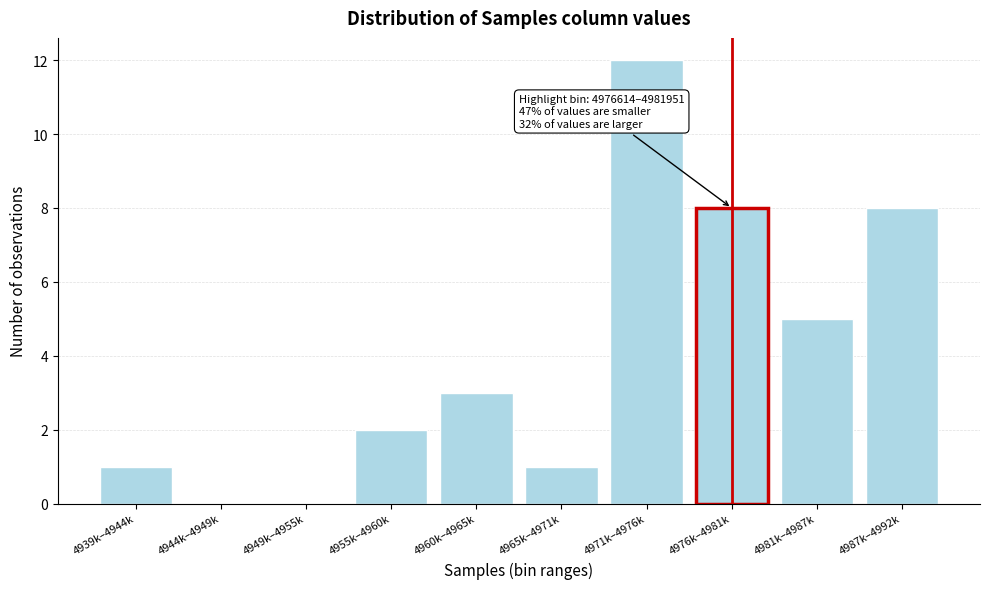

Reading left to right, what are all the values shown in this chart?

4939k–4944k=1	4944k–4949k=0	4949k–4955k=0	4955k–4960k=2	4960k–4965k=3	4965k–4971k=1	4971k–4976k=12	4976k–4981k=8	4981k–4987k=5	4987k–4992k=8